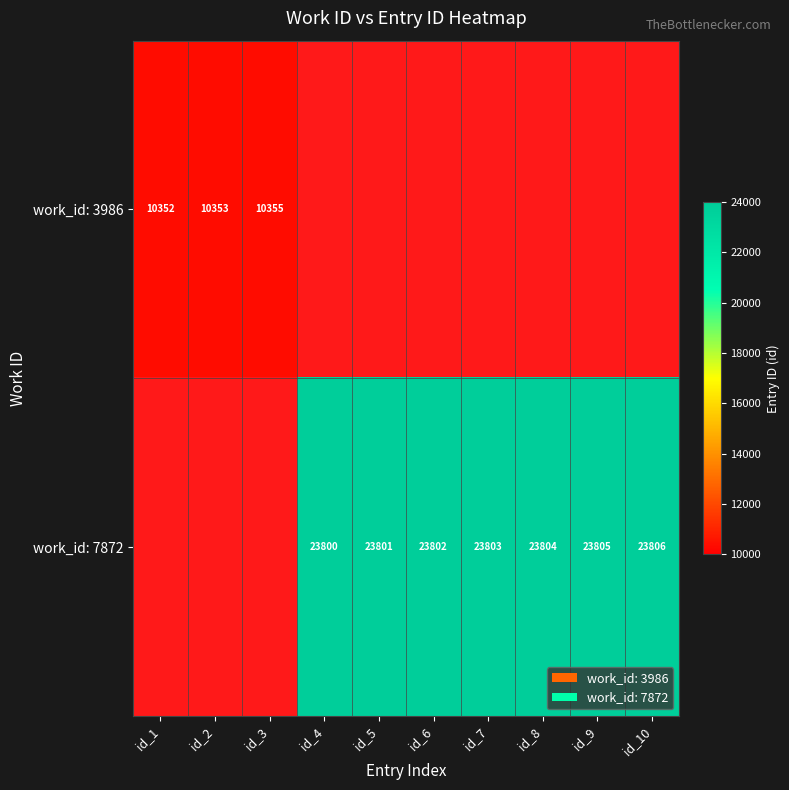

The value of work_id: 7872 at id_10 is 23806. True or false?

True